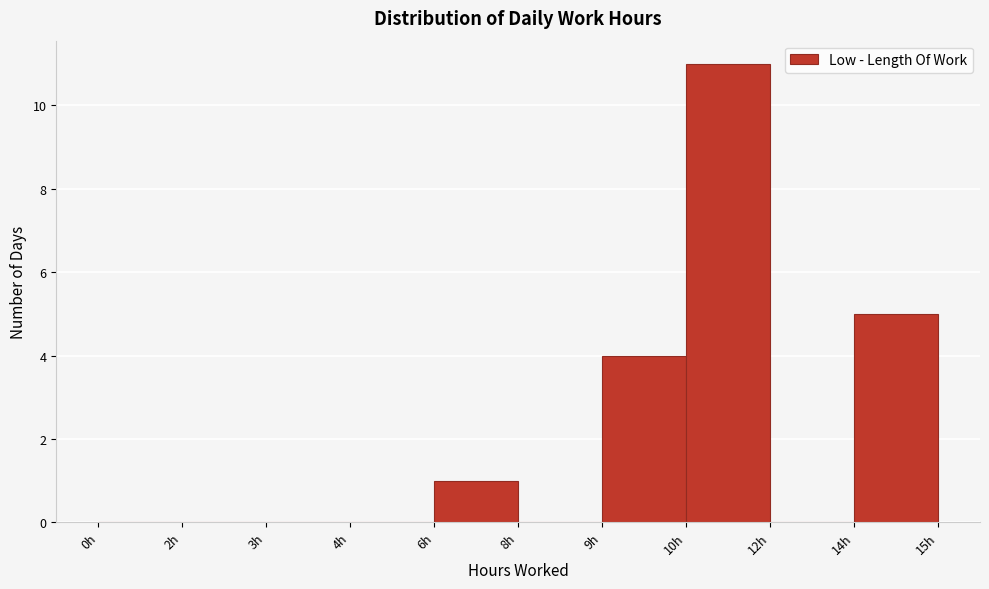

Reading left to right, what are all the values shown in this chart?

0h=0	2h=0	3h=0	4h=0	6h=1	8h=0	9h=4	10h=11	12h=0	14h=5